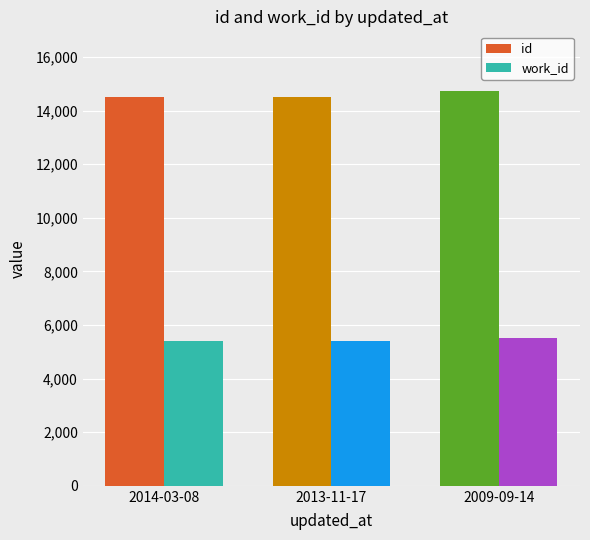

Which series has the largest total across all categories?

id